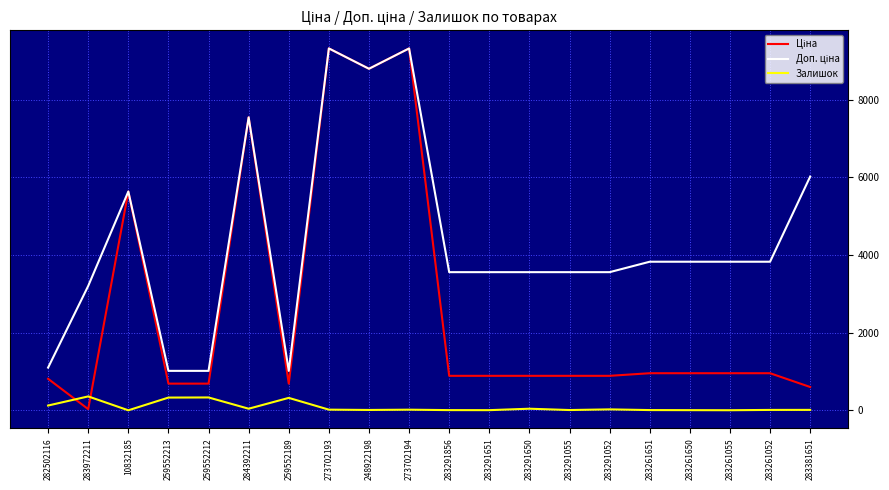

What is the spread (max minus min) of values at 273702193?

9302.4